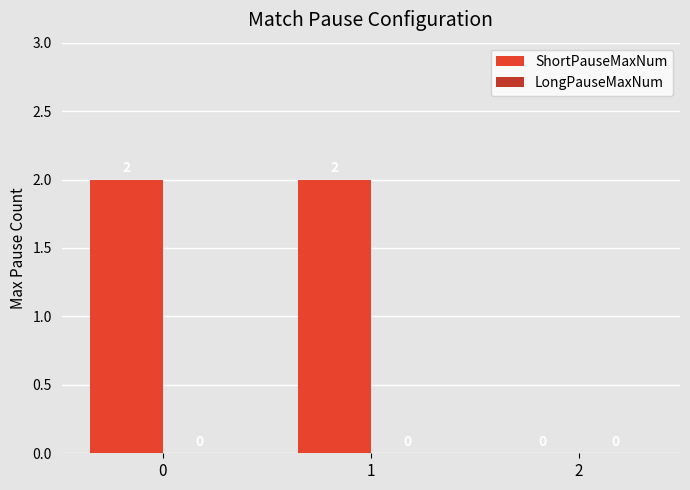

How many values are between 0 and 2?

3